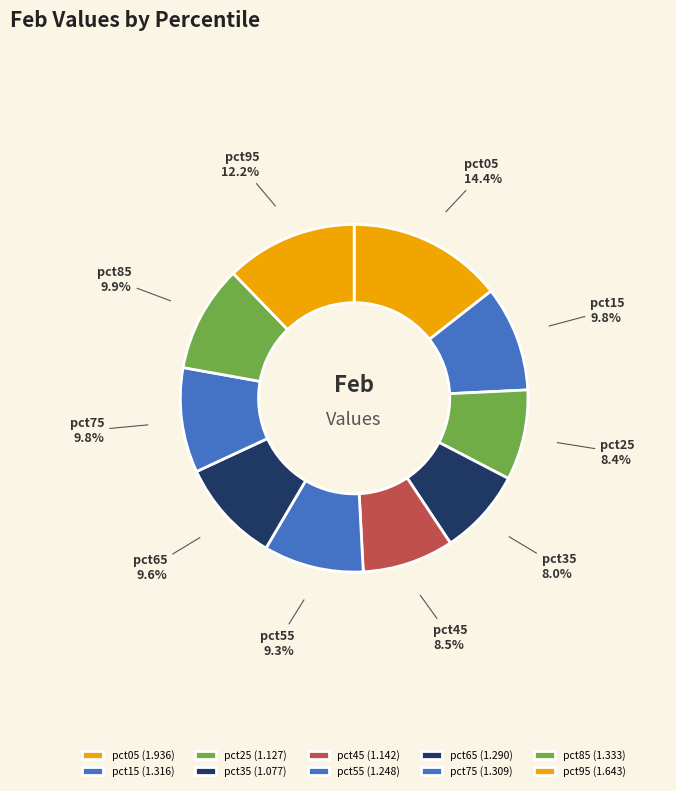

How many segments does this pie chart have?

10